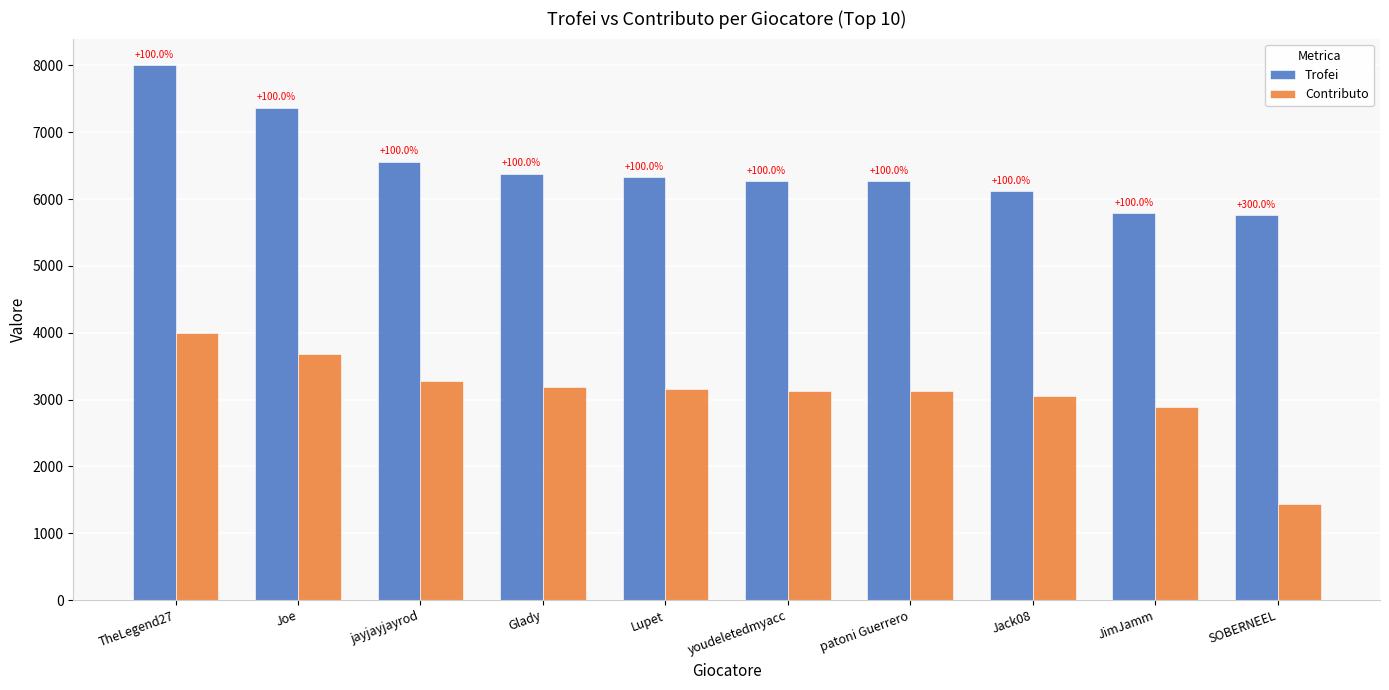

How many bars are there in each group?

2